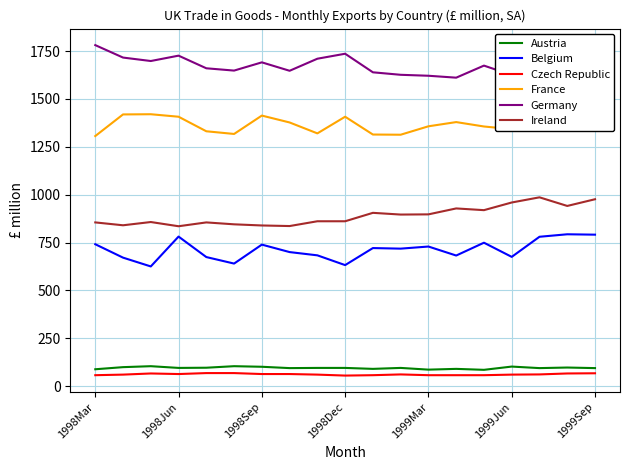

The value of Ireland at 1999Jun is 591. True or false?

False